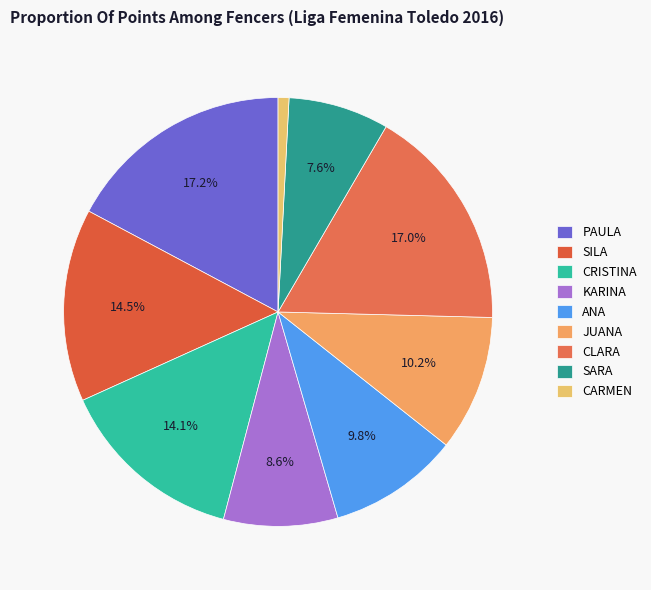

Combined, what portion of the pie is CARMEN and JUANA?

11.1%